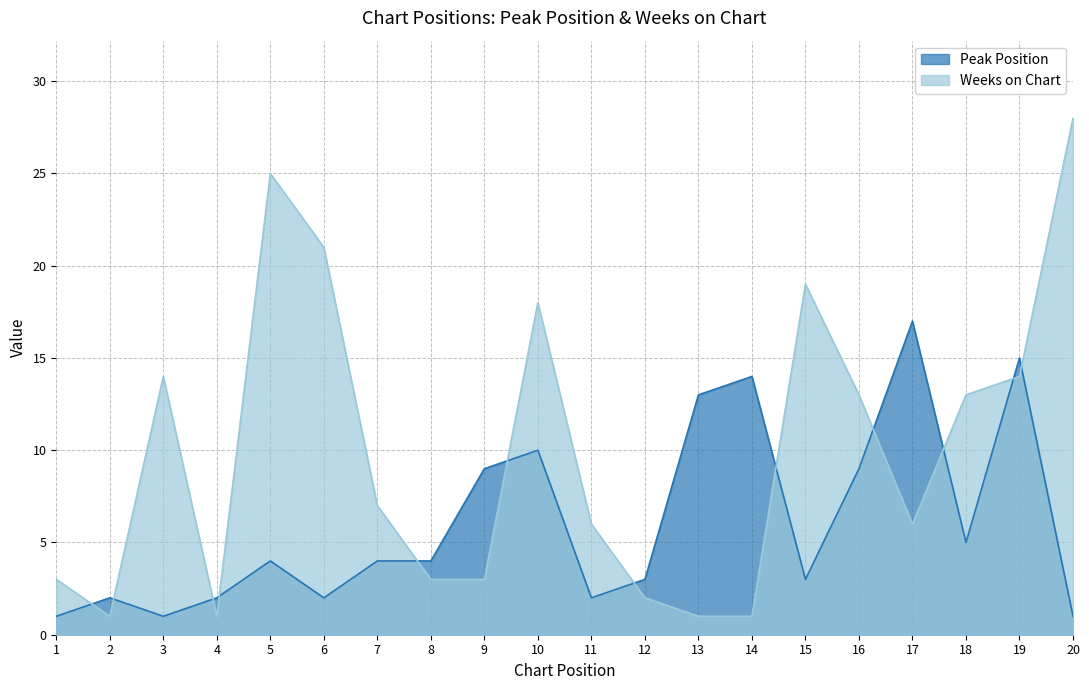

Between which two adjacent categories do Peak Position and Weeks on Chart first intersect?

1 and 2